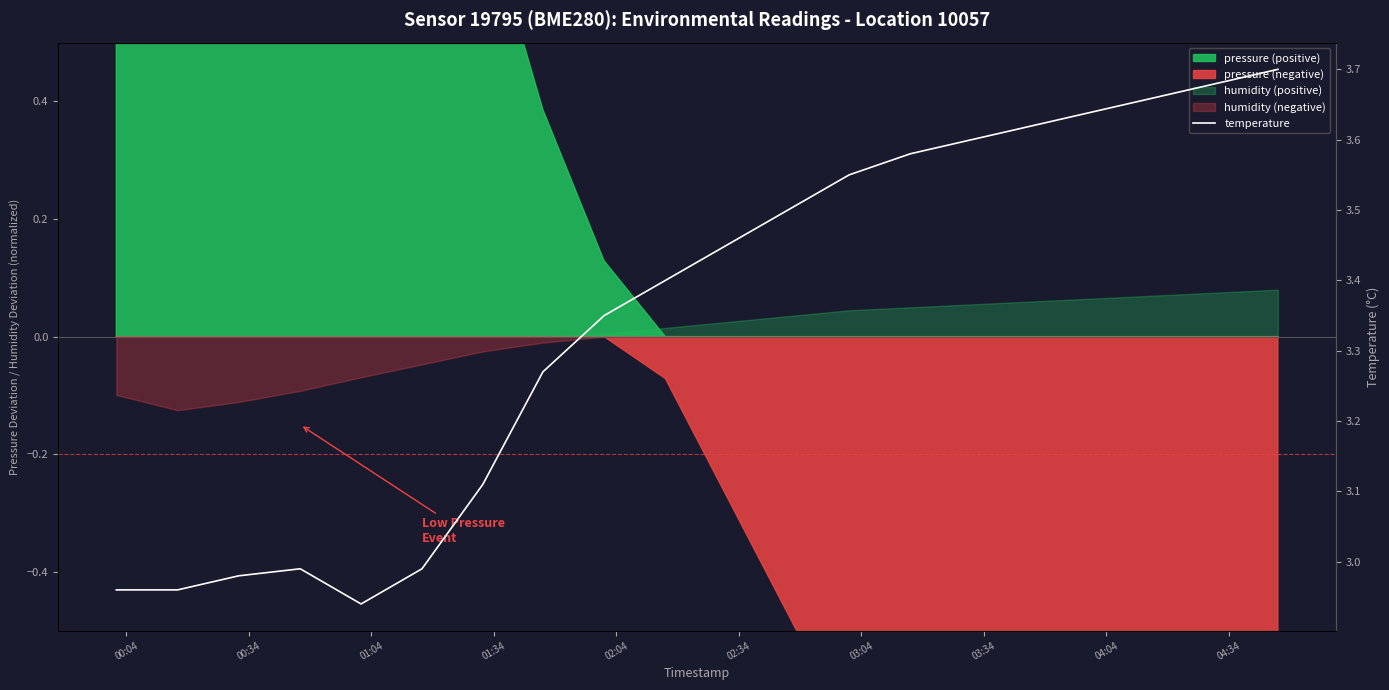

What is the average value?

3.3